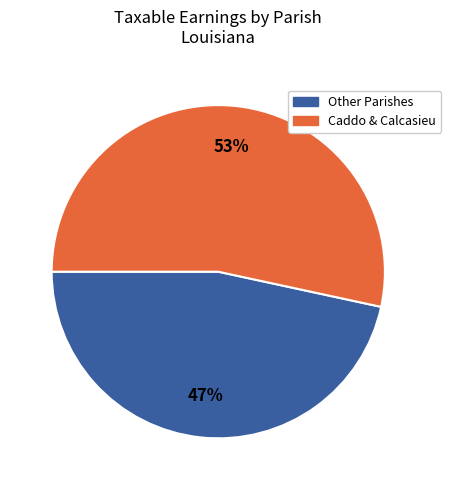

Which slice is the smallest?

Other Parishes